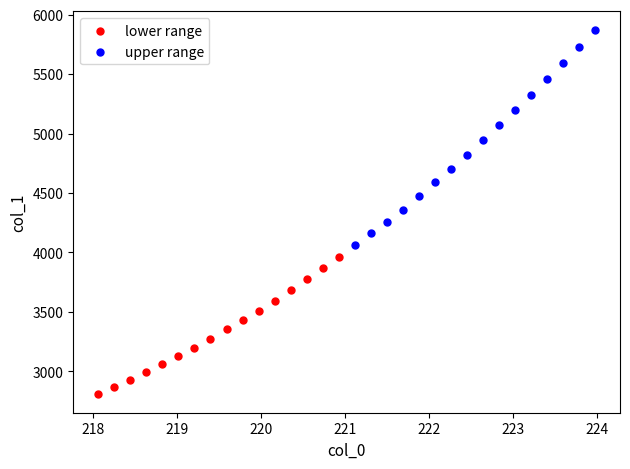

Which series reaches the maximum Y coordinate?

upper range